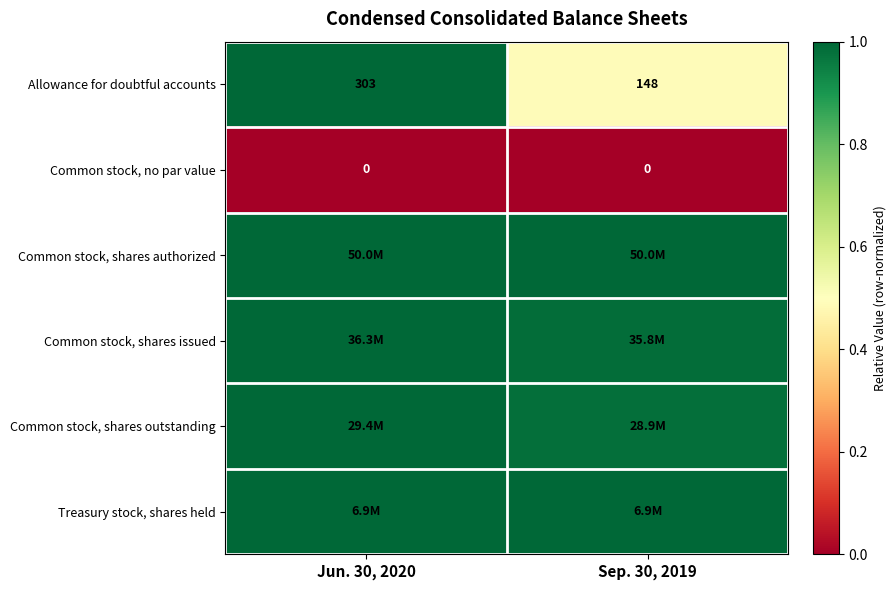

Count the number of data series in this chart.

6